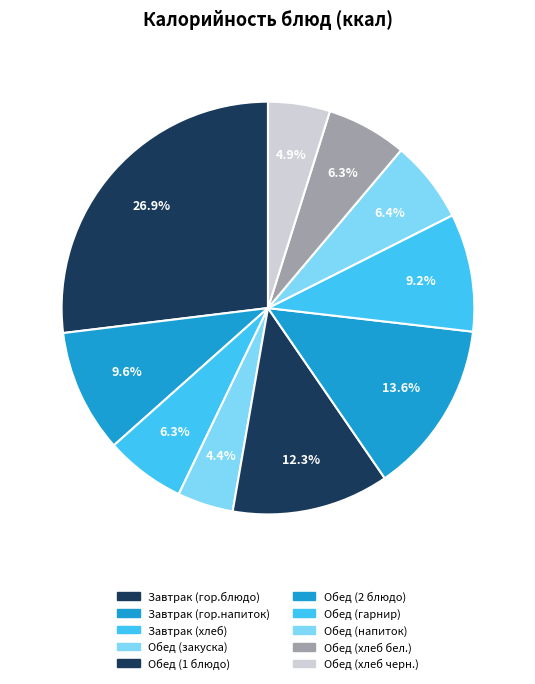

Is Завтрак (гор.блюдо) the majority of the pie?

No